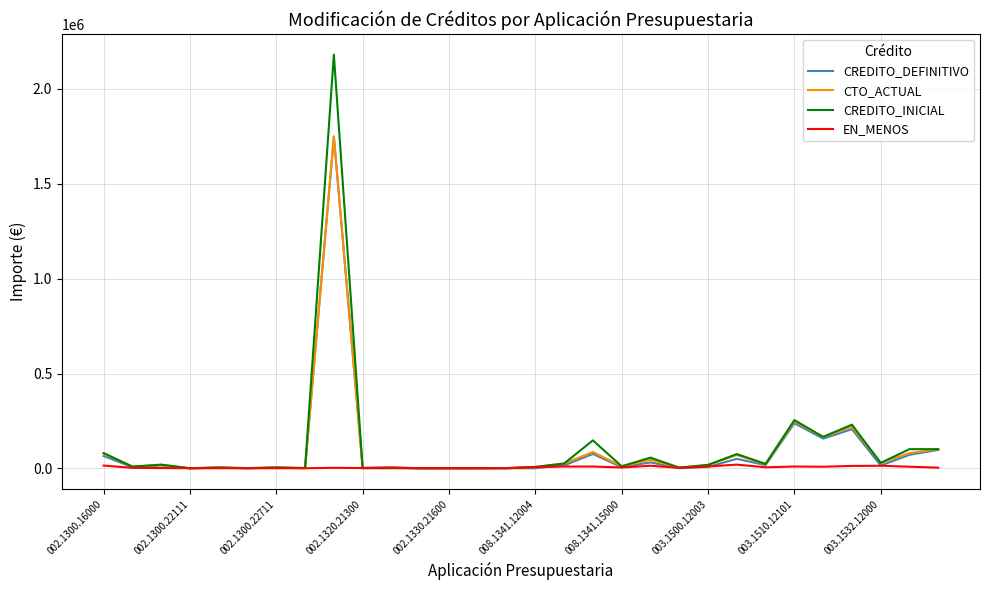

Which series has the largest range (max minus min)?

CREDITO_INICIAL